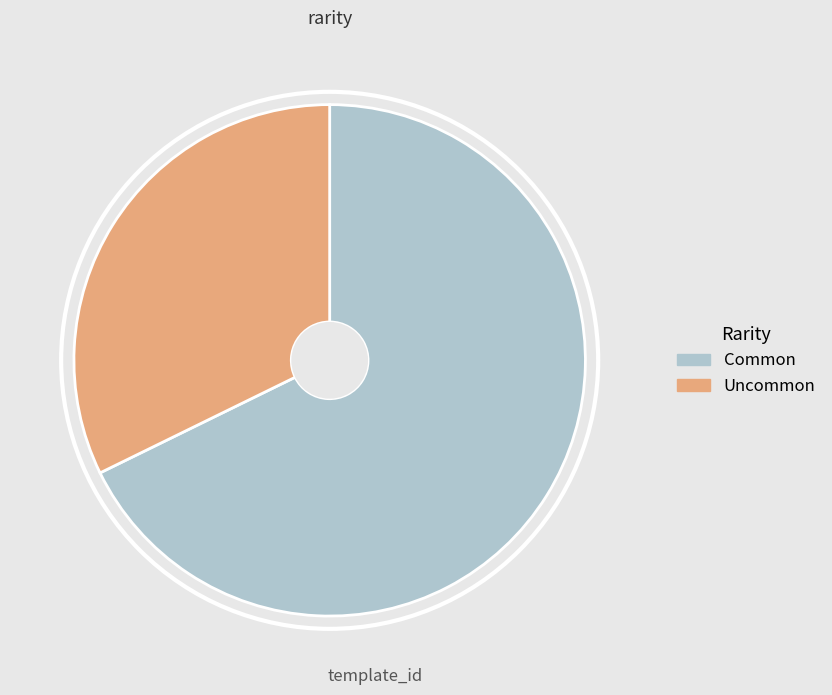

Between Common and Uncommon, which is larger?

Common